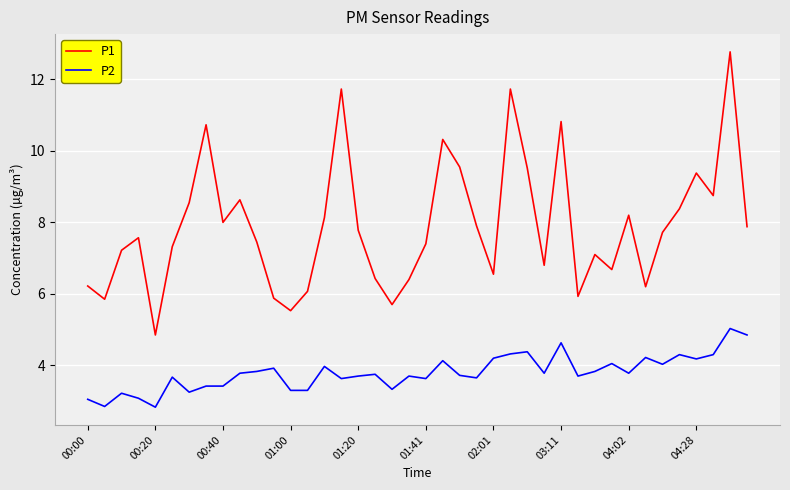

What are all the series names shown in the legend?

P1, P2